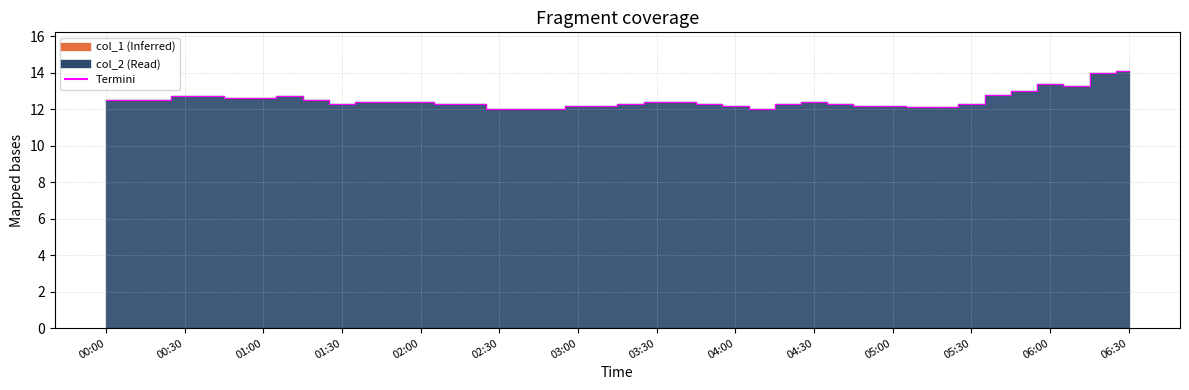

Count the number of values greater than 12.

36